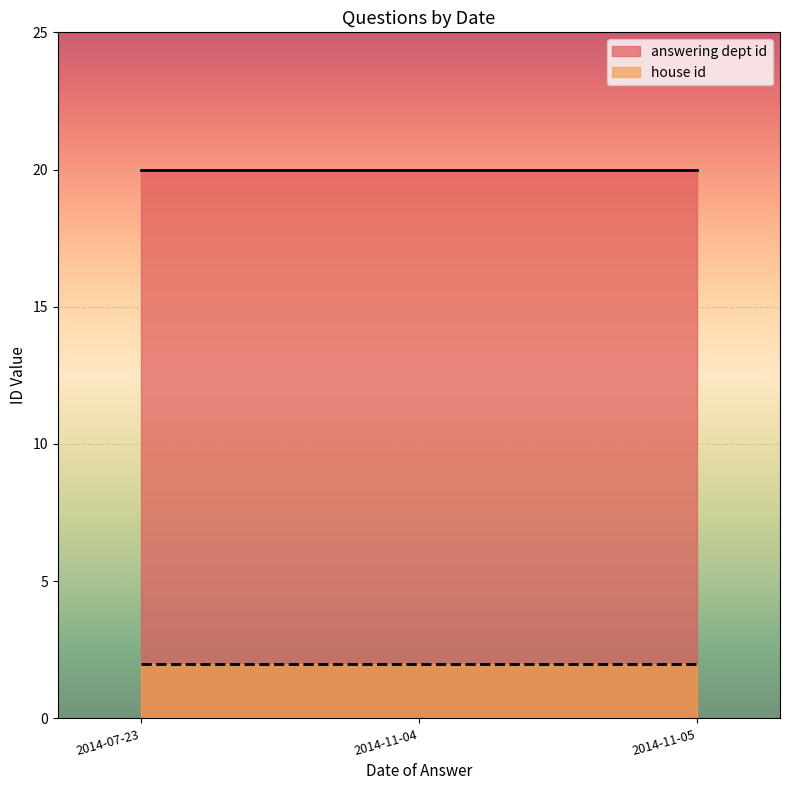

Which category has the highest value in the answering dept id series?

2014-11-05